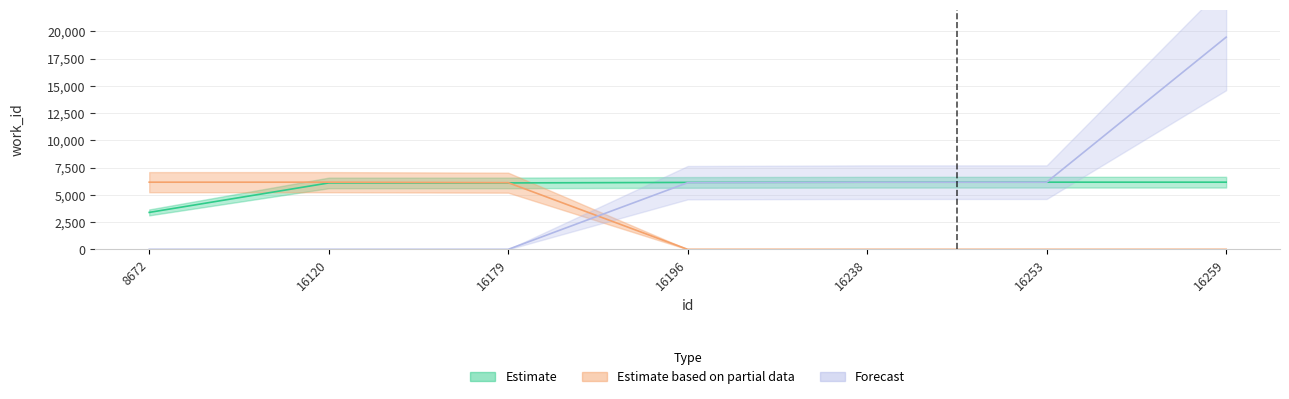

What is the difference between the maximum and second lowest values in the Forecast series?

19465